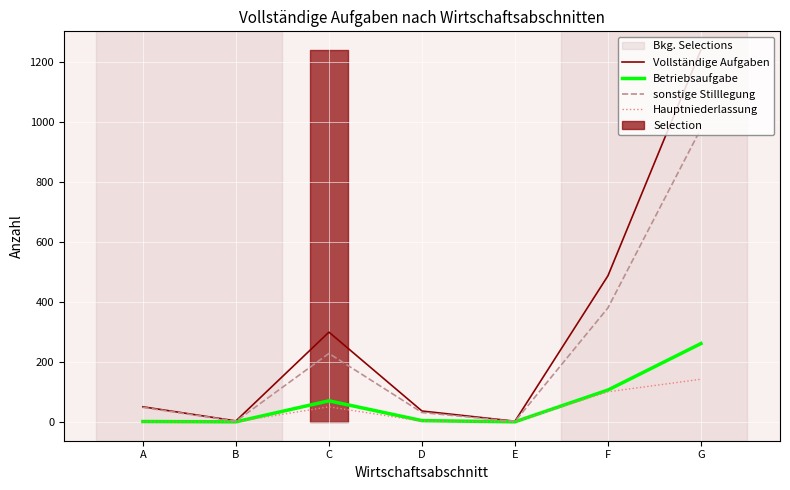

What is the value of the Betriebsaufgabe point at the 4th from the left?

5